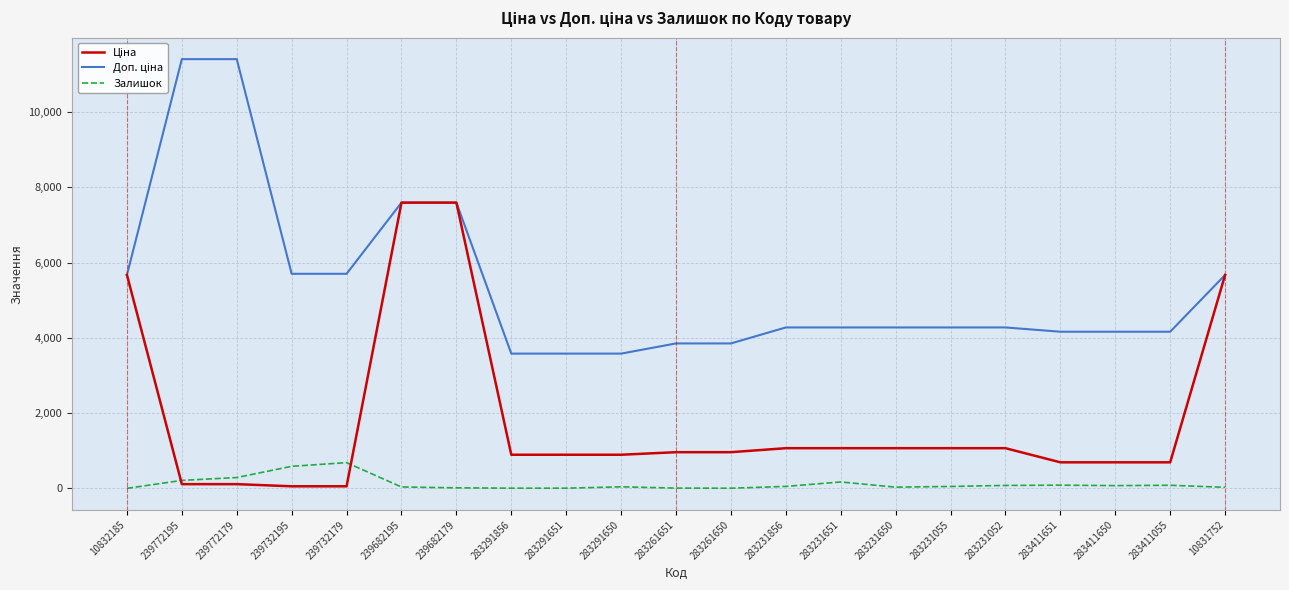

What is the maximum value shown in the chart?

11410.0